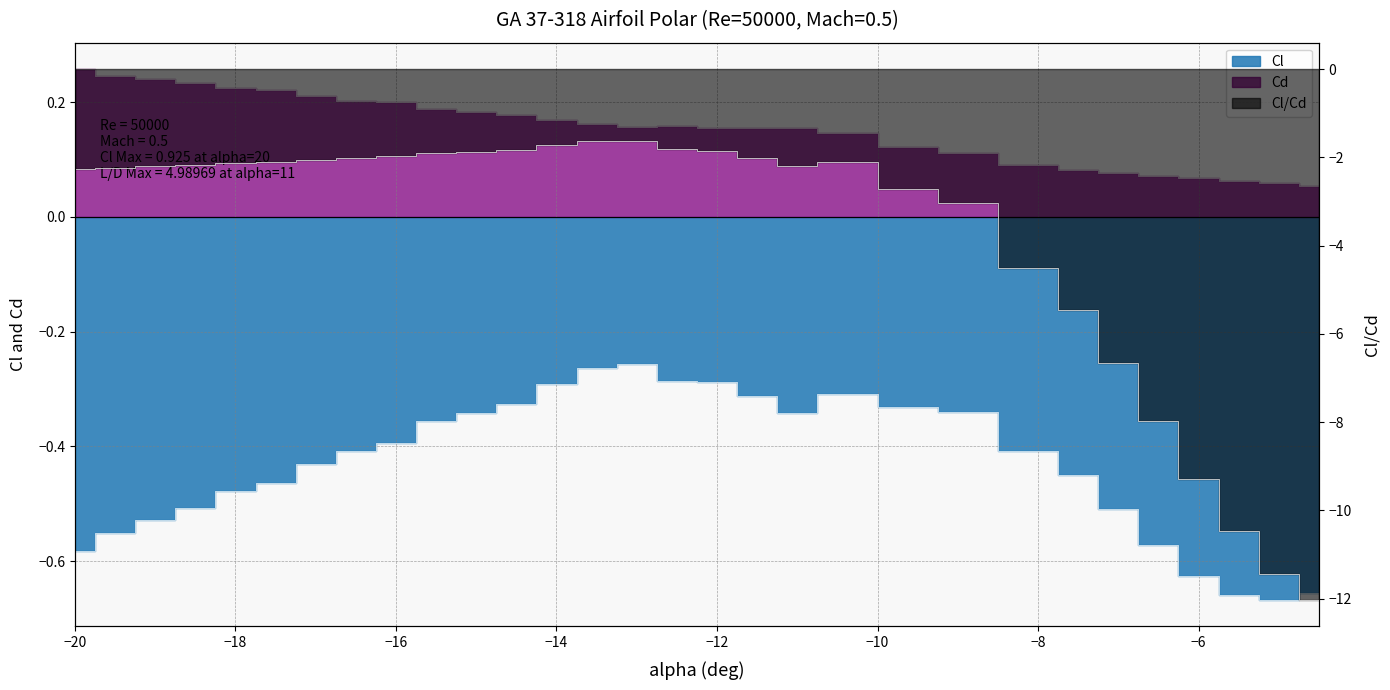

Reading right to left, what are all the values shown in this chart?

Cl: -0.7	-0.7	-0.7	-0.6	-0.6	-0.5	-0.4	-0.4	-0.3	-0.3	-0.3	-0.3	-0.3	-0.3	-0.3	-0.3	-0.3	-0.3	-0.3	-0.3	-0.4	-0.4	-0.4	-0.4	-0.5	-0.5	-0.5	-0.5	-0.6	-0.6
Cd: 0.1	0.1	0.1	0.1	0.1	0.1	0.1	0.1	0.1	0.1	0.1	0.2	0.2	0.2	0.2	0.2	0.2	0.2	0.2	0.2	0.2	0.2	0.2	0.2	0.2	0.2	0.2	0.2	0.2	0.3
Cl/Cd: -12.0	-11.4	-10.5	-9.3	-8.0	-6.7	-5.5	-4.5	-3.0	-2.7	-2.1	-2.2	-2.0	-1.9	-1.8	-1.6	-1.6	-1.7	-1.8	-1.9	-1.9	-2.0	-2.0	-2.0	-2.1	-2.1	-2.2	-2.2	-2.2	-2.3